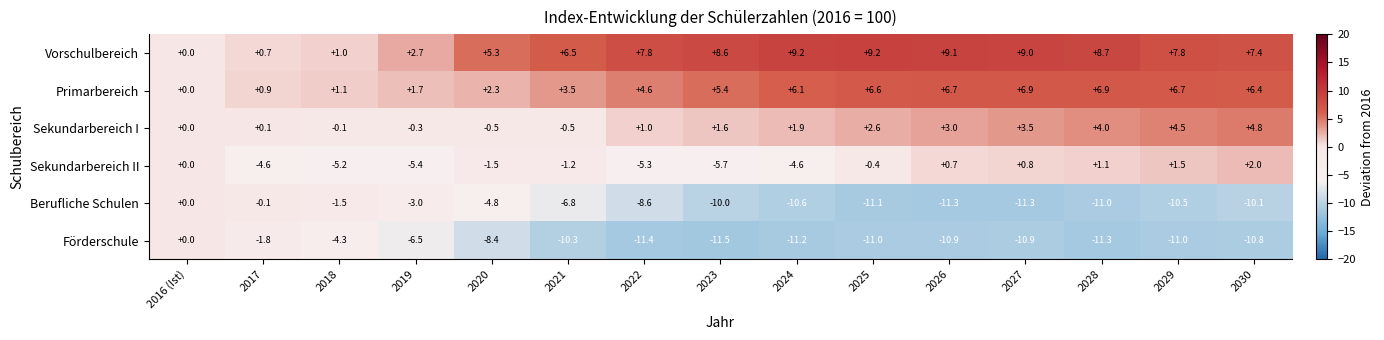

Which series changed the most between 2019 and 2020?

Sekundarbereich II